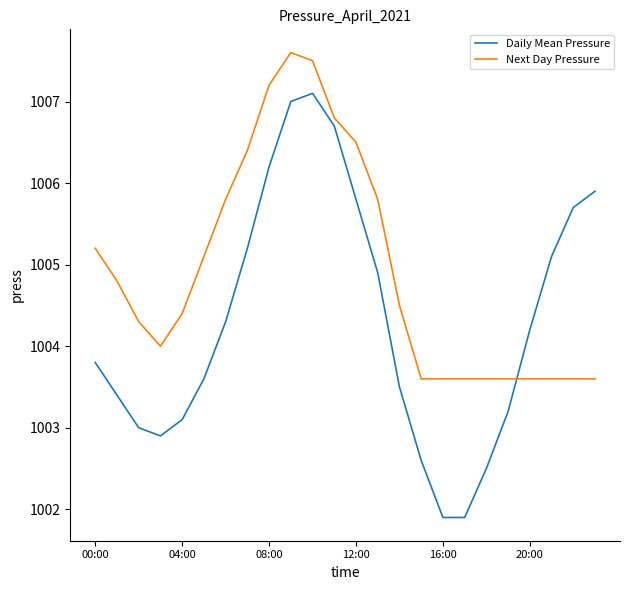

Which series has the largest total across all categories?

Next Day Pressure